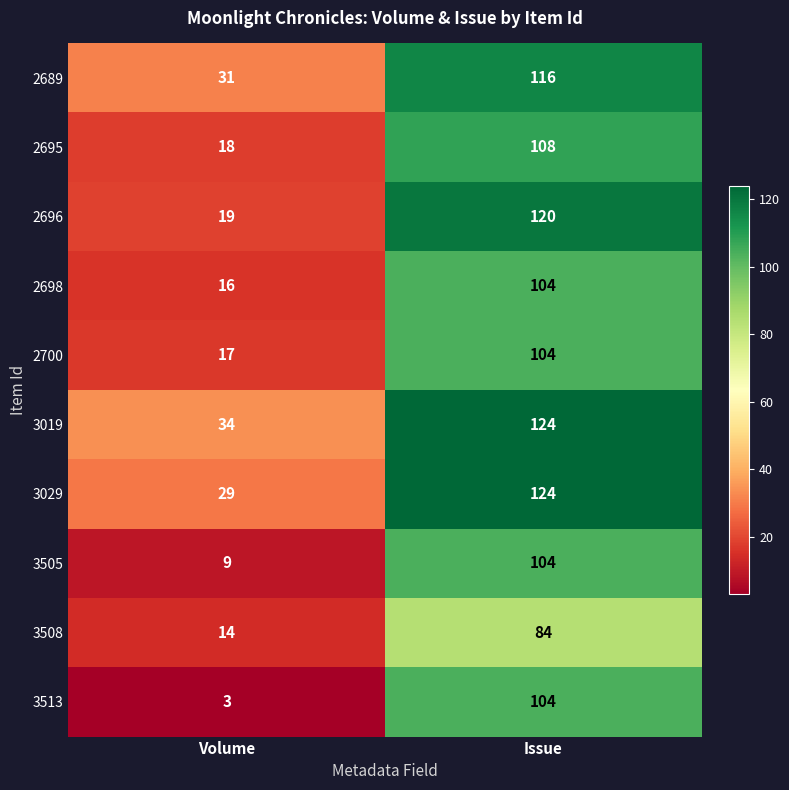

At which category is the sum across all series the highest?

Issue